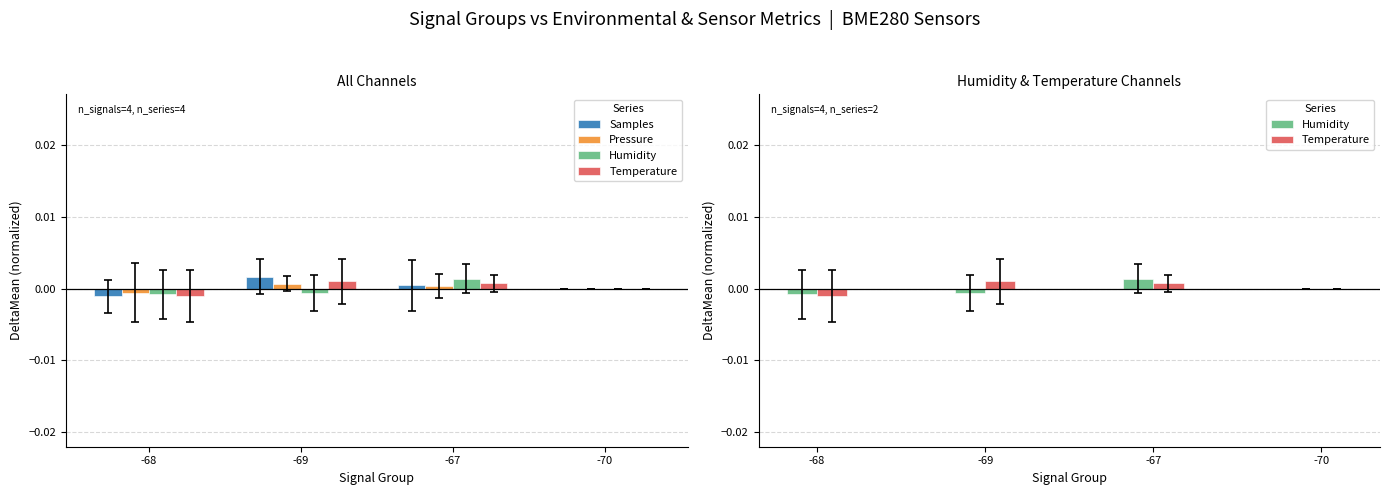

List the labels in order of Pressure value, smallest first.

-68, -70, -67, -69